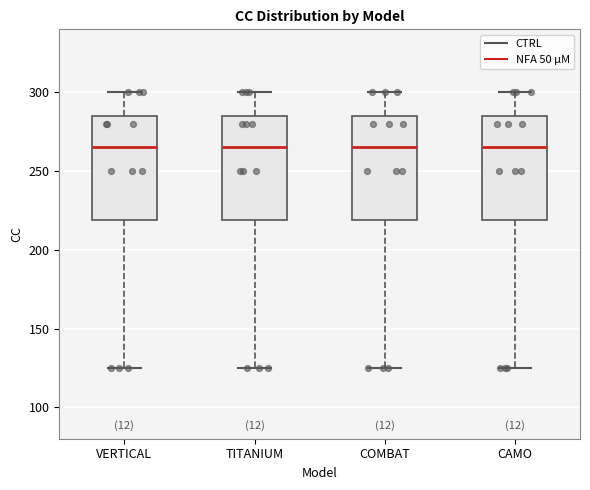

Reading left to right, transcribe this box plot: for each box, give where its median line is, the range the box spans, and where its two whiskers end, as read against the y-axis. The values are not printed on the chart, so give them approximately, as read against the axis.

VERTICAL: median 265, box 220 to 285, whiskers 125 to 300
TITANIUM: median 265, box 220 to 285, whiskers 125 to 300
COMBAT: median 265, box 220 to 285, whiskers 125 to 300
CAMO: median 265, box 220 to 285, whiskers 125 to 300